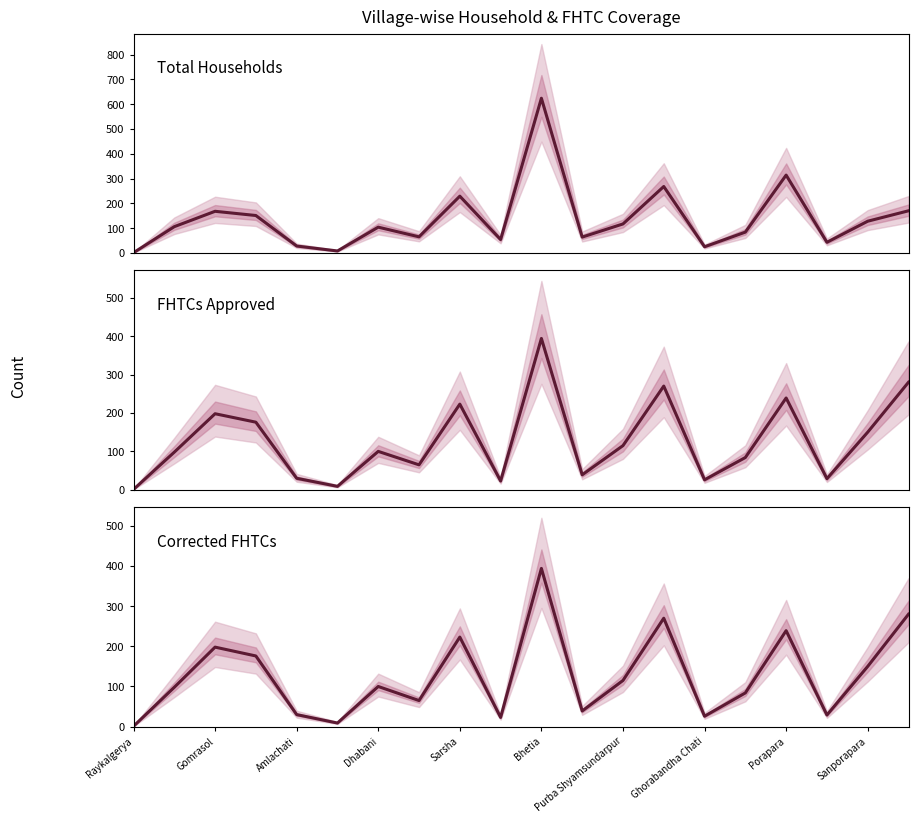

Is the value of Corrected FHTCs at Sanporapara greater than the value of FHTCs approved in SLSSC at Dhabani?

No